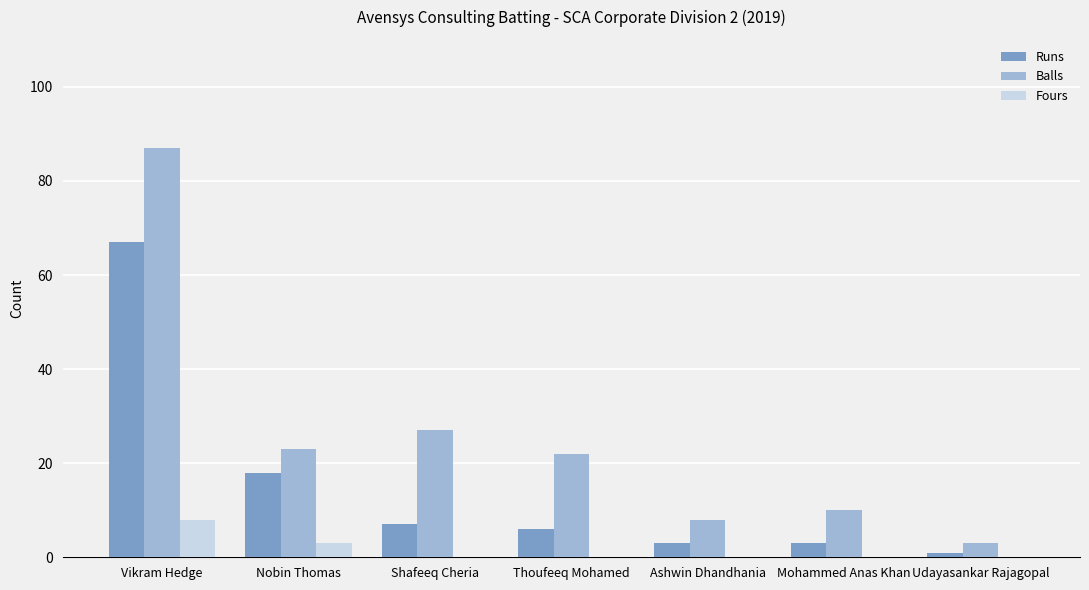

Which series changed the most between Vikram Hedge and Udayasankar Rajagopal?

Balls